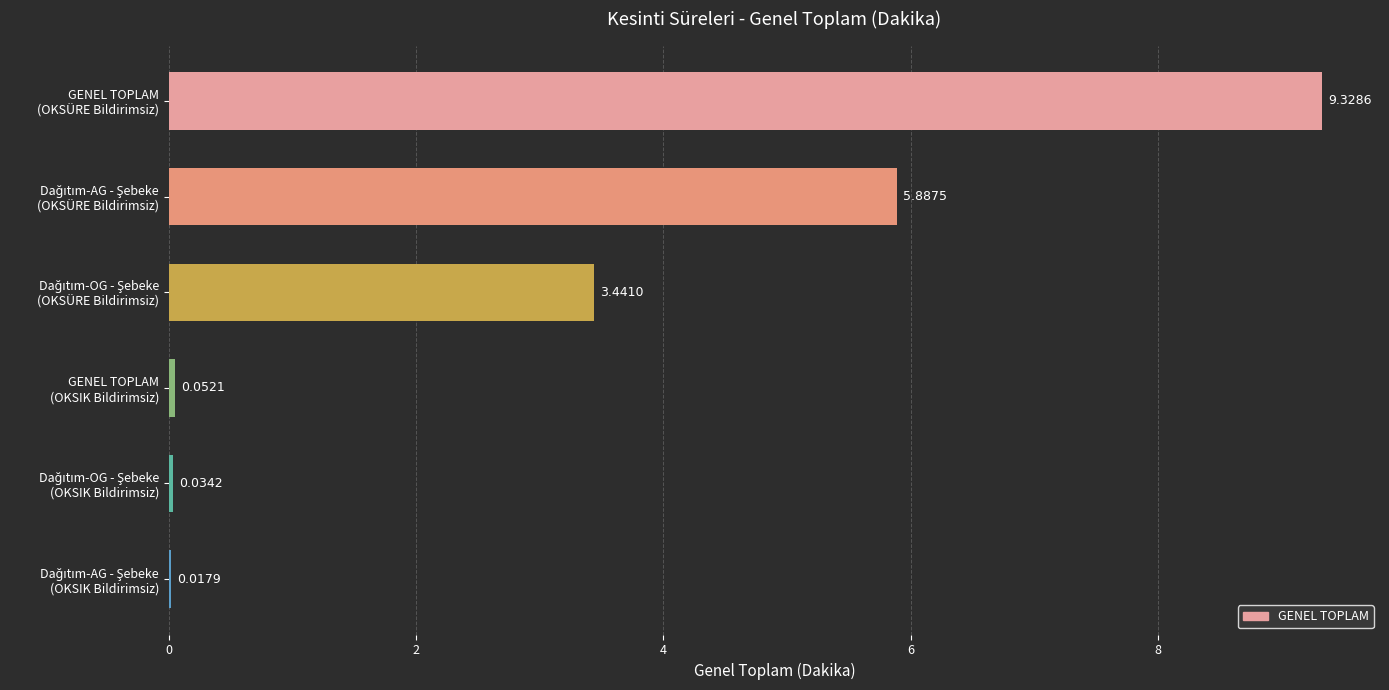

What is the sum of all values?

18.8